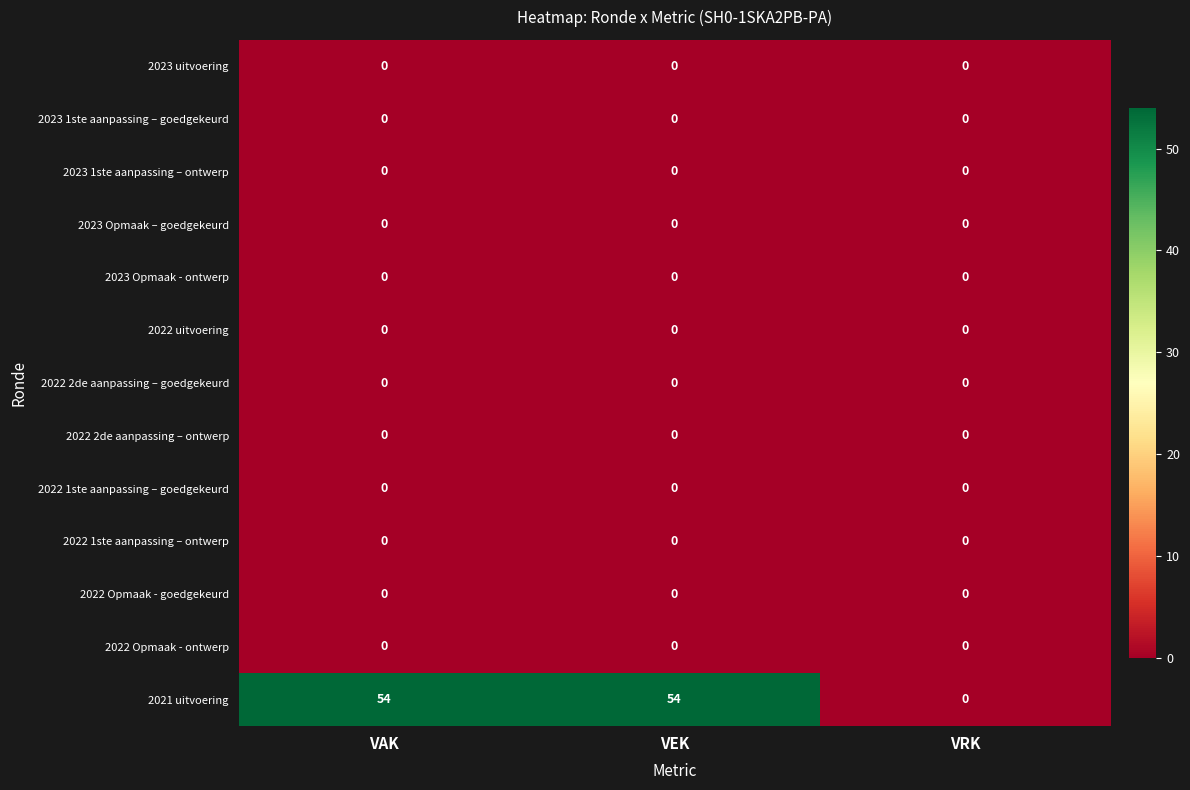

Is it true that 2022 uitvoering equals 0 at VRK?

True